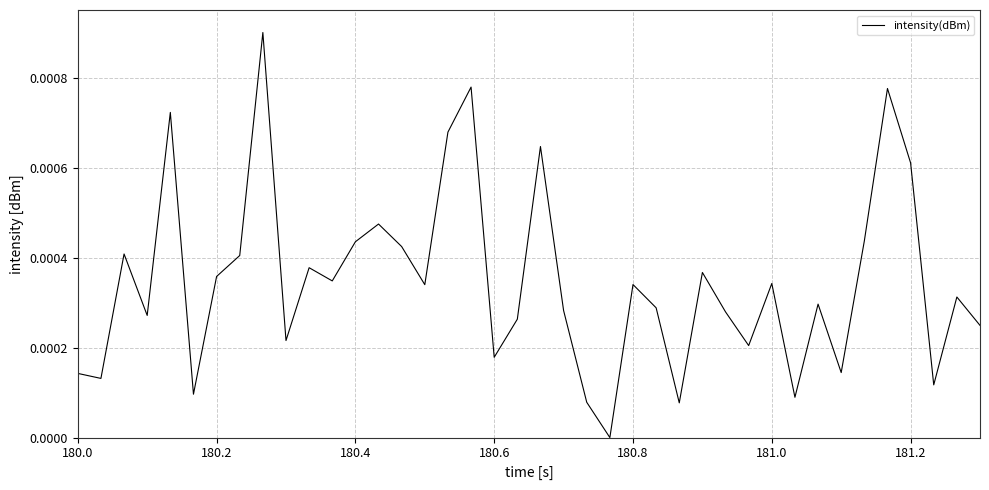

Is this an area chart (filled region under the line)?

No